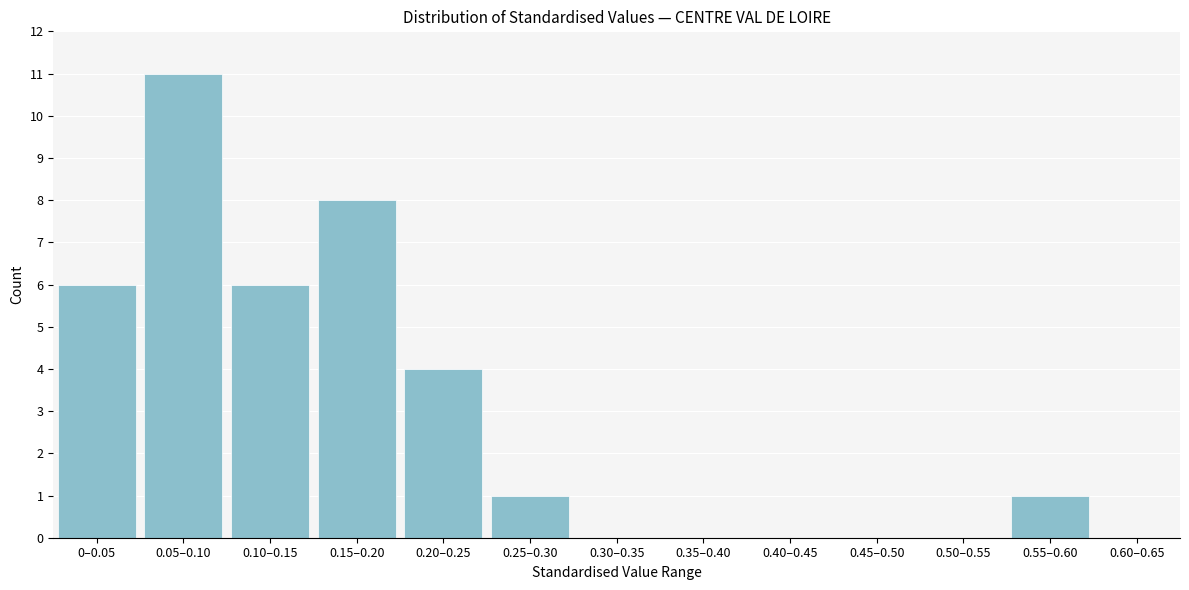

Reading right to left, what are all the values shown in this chart?

0.60–0.65=0	0.55–0.60=1	0.50–0.55=0	0.45–0.50=0	0.40–0.45=0	0.35–0.40=0	0.30–0.35=0	0.25–0.30=1	0.20–0.25=4	0.15–0.20=8	0.10–0.15=6	0.05–0.10=11	0–0.05=6